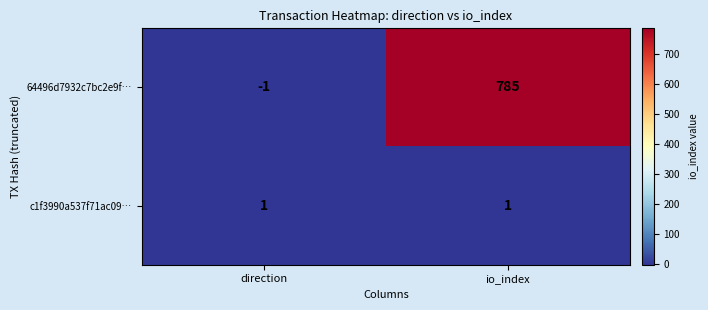

Which series has the largest range (max minus min)?

64496d7932c7bc2e9f…